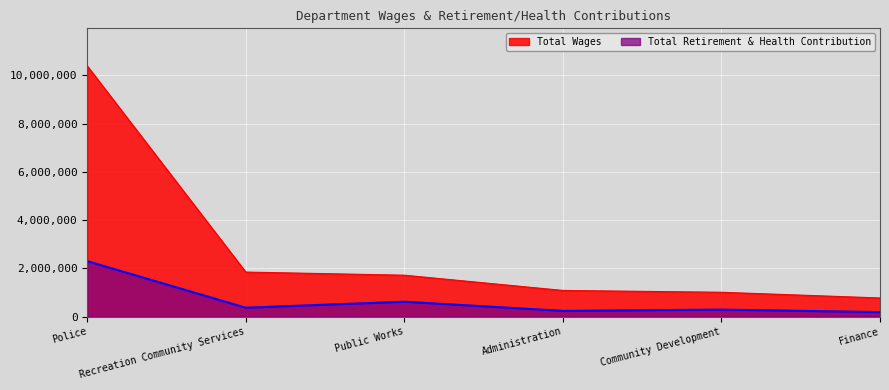

What are all the series names shown in the legend?

Total Wages, Total Retirement & Health Contribution